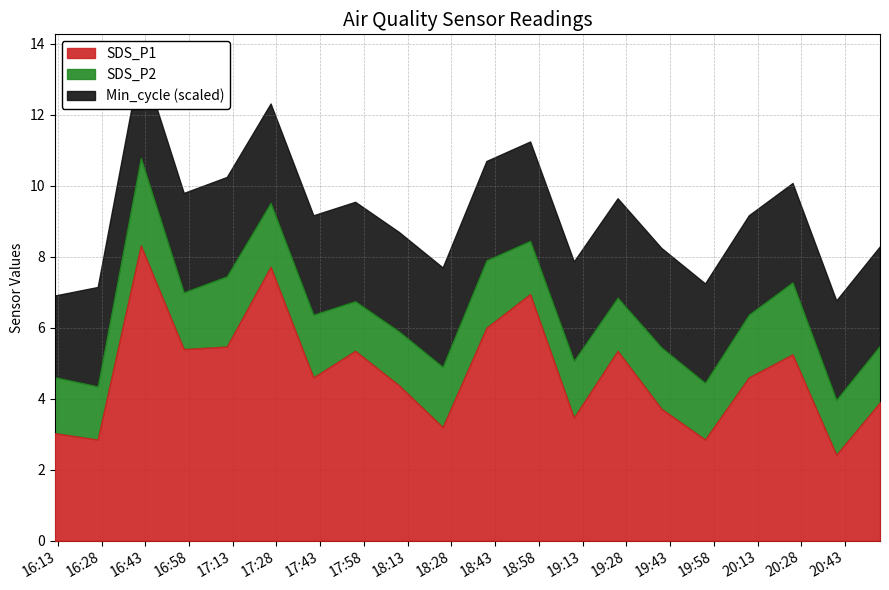

What is the value of the SDS_P2 point at the 11th from the left?

1.9